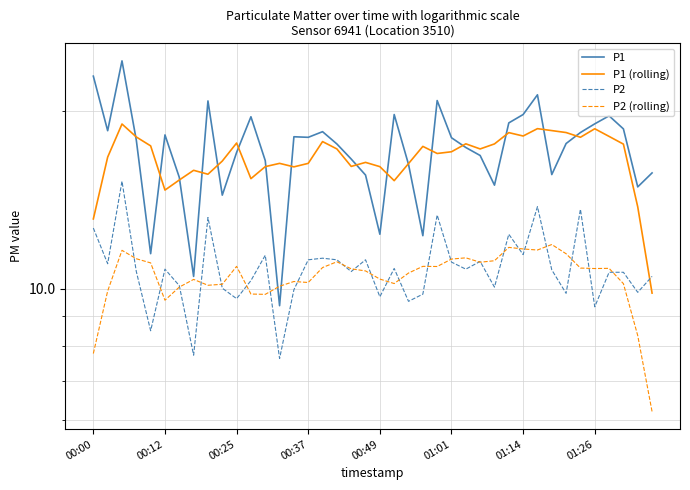

The value of P2 (rolling) at 24 is 6.4. True or false?

False